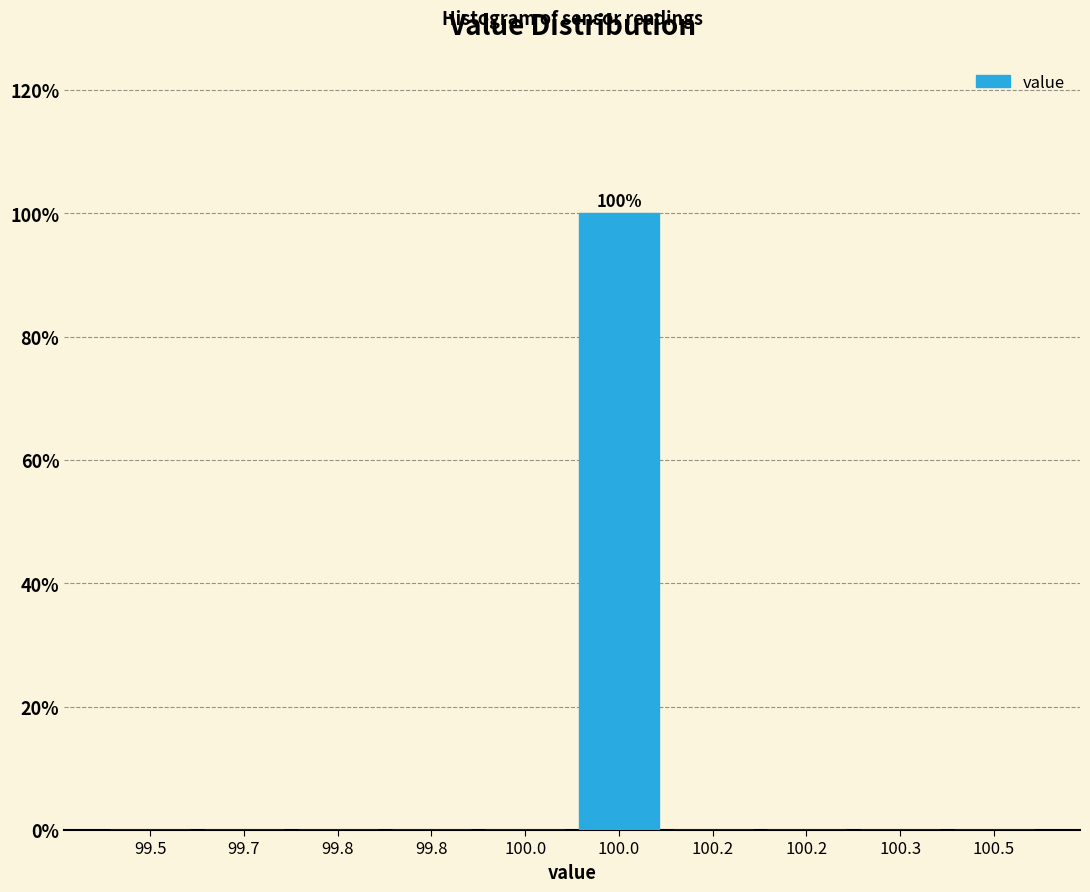

How many categories are shown in the chart?

10